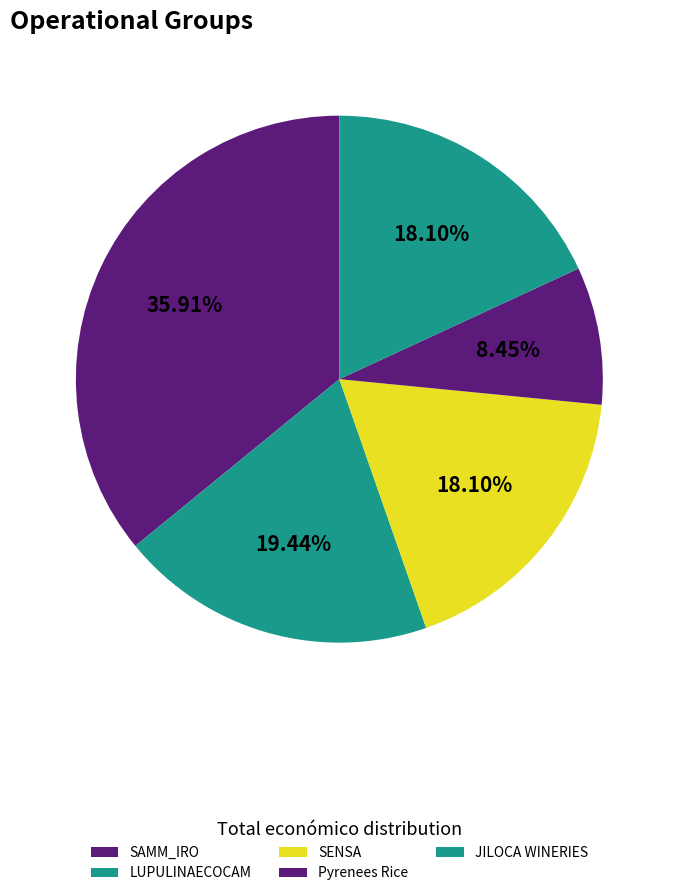

How many segments does this pie chart have?

5